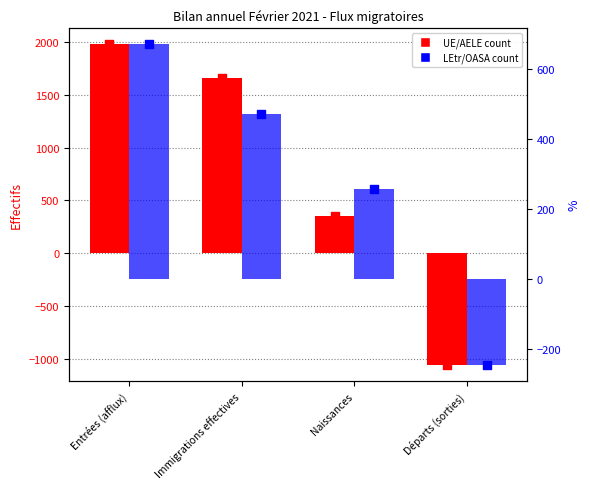

At which category is the sum across all series the highest?

Entrées (afflux)